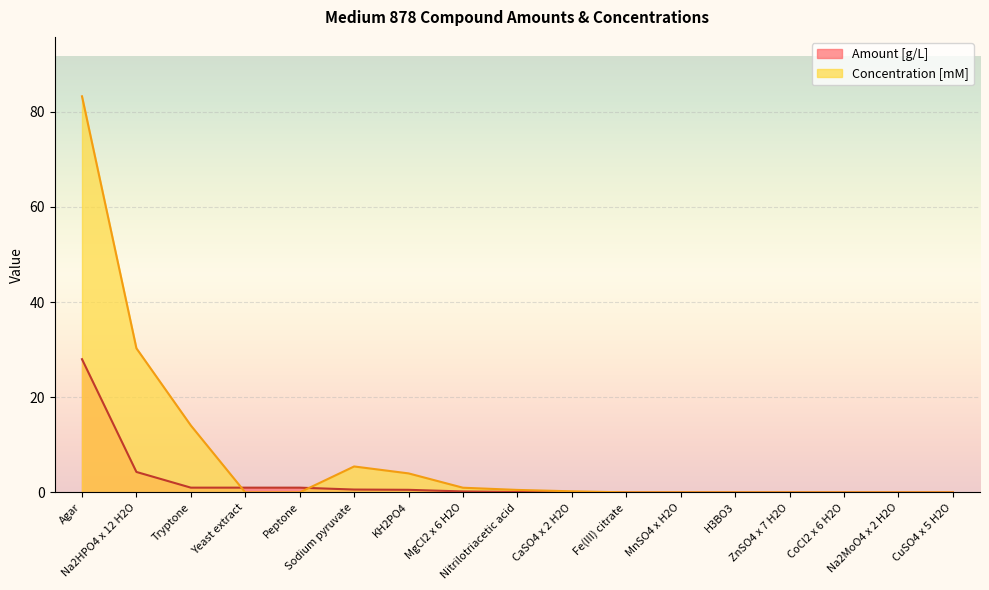

Count the number of categories in the chart.

17